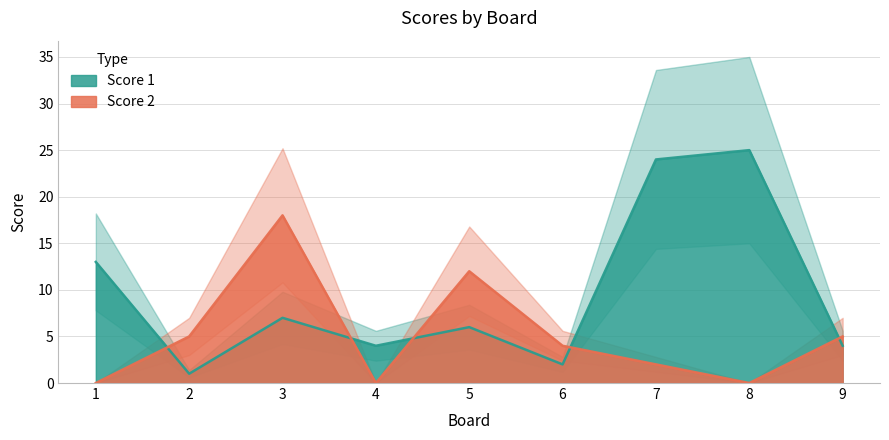

Where do Score 1 and Score 2 first cross each other?

1 and 2